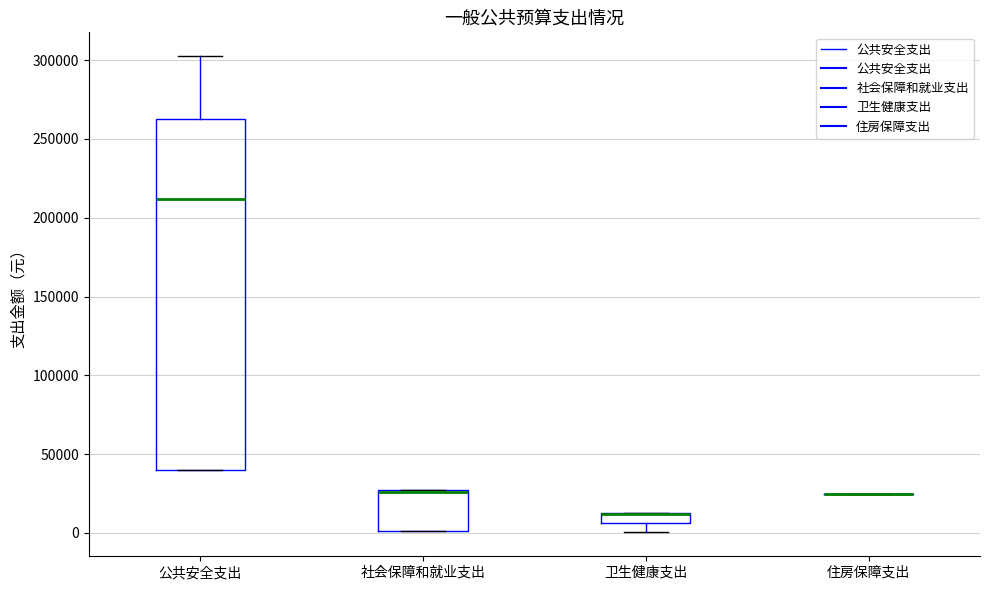

Which box is the tallest, from its lower edge to its upper edge?

公共安全支出